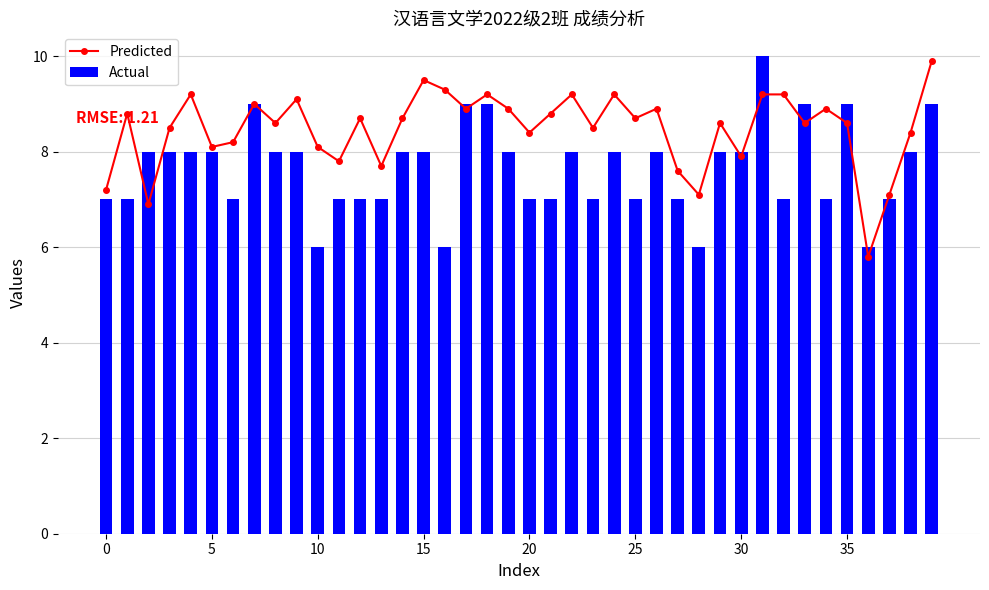

The Predicted series shows 9.2 at 18. True or false?

True